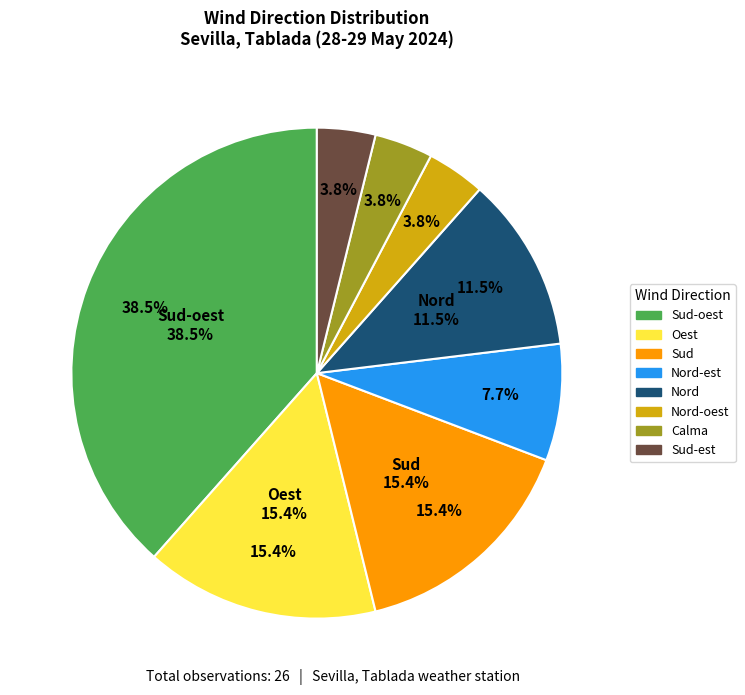

What portion of the pie excludes Sud-est?

96.2%